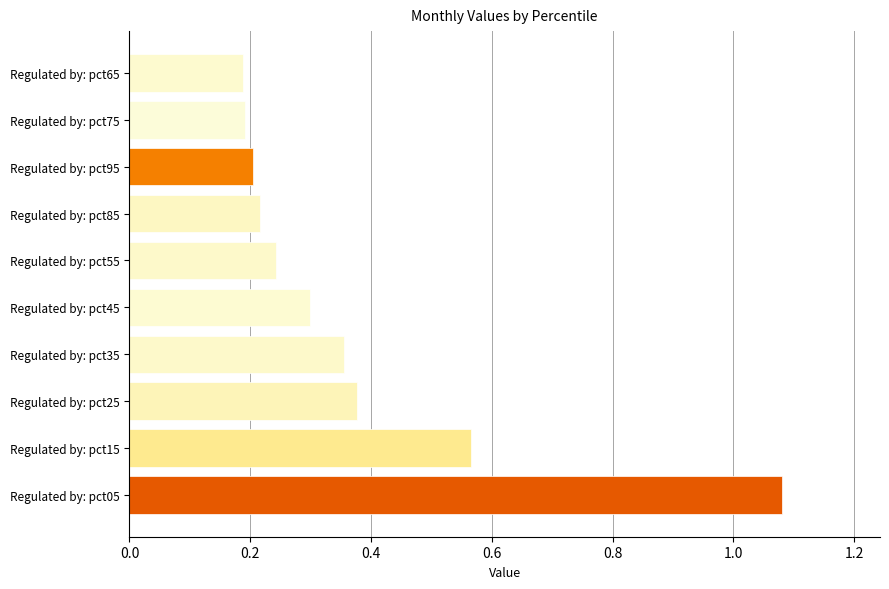

Is it true that the value at Regulated by: pct55 is 0.2?

True